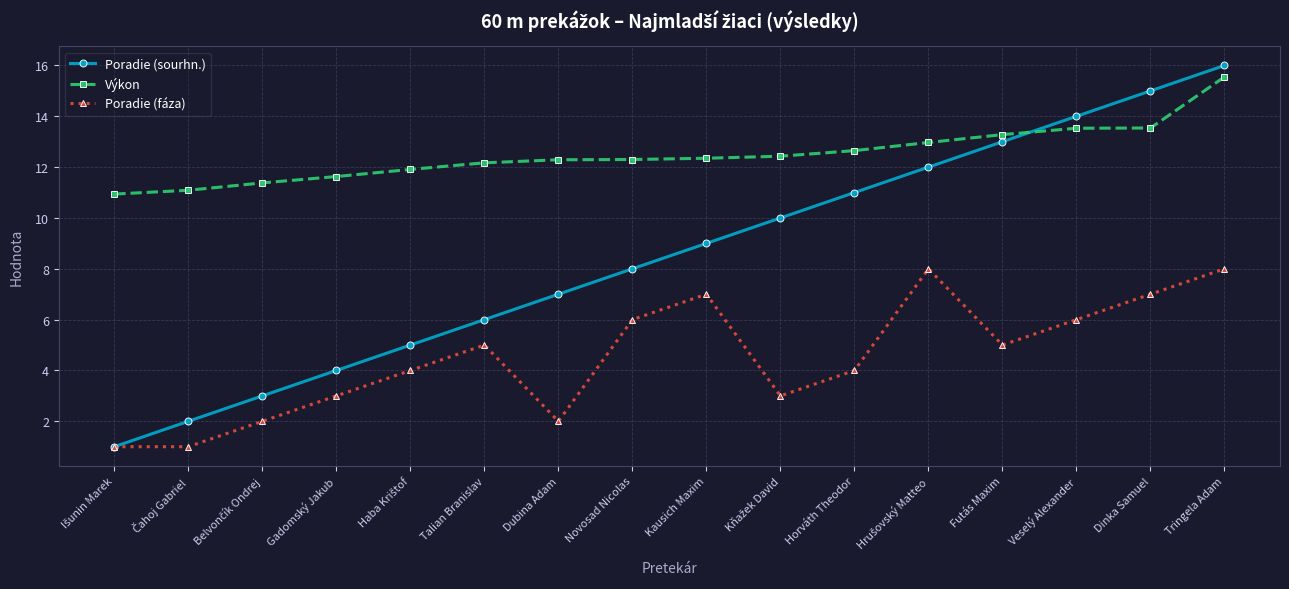

How many categories are shown in the chart?

16